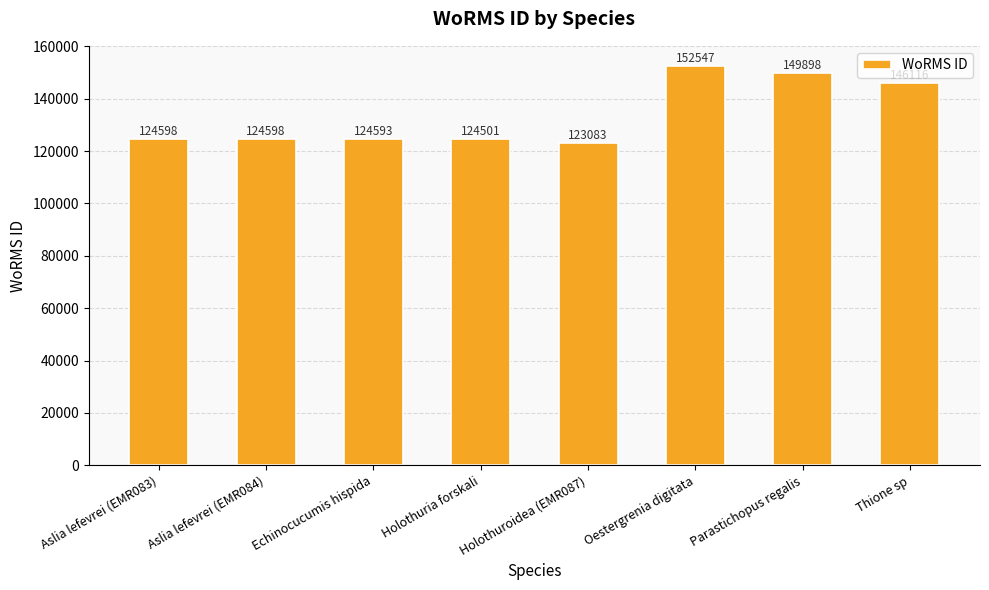

What is the label of the 2nd bar from the right?

Parastichopus regalis